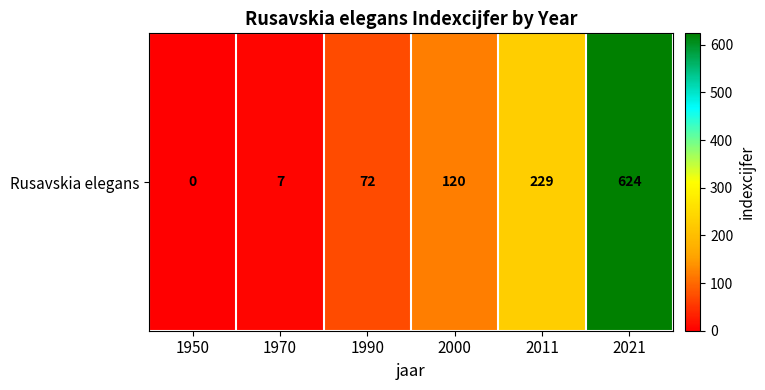

What is the average value?

175